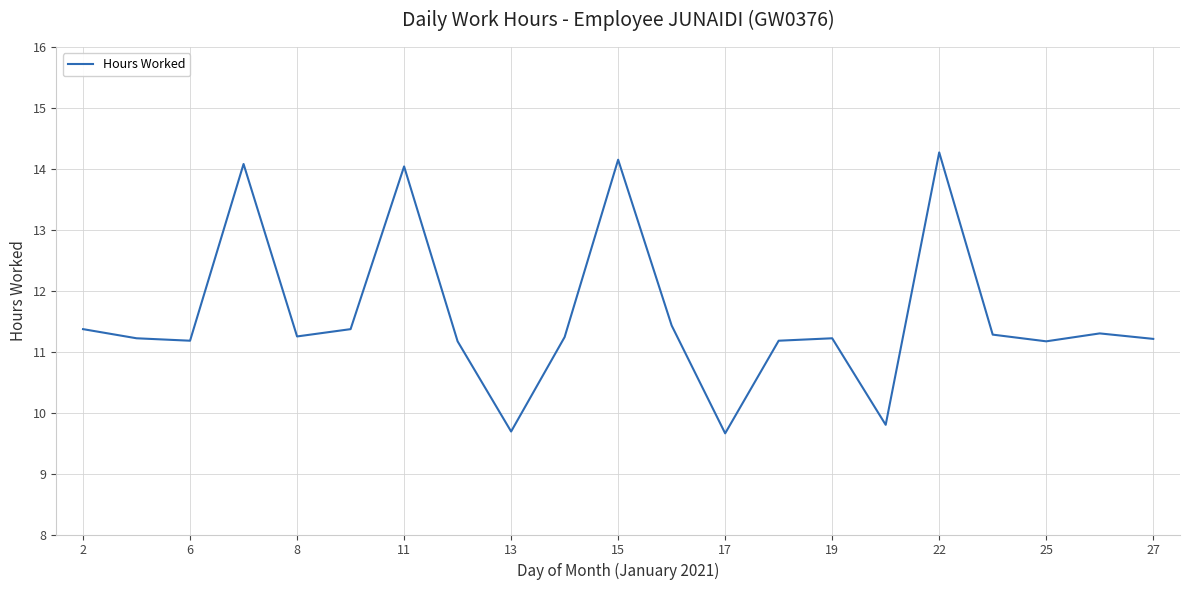

What is the difference between the maximum and minimum values?

4.6